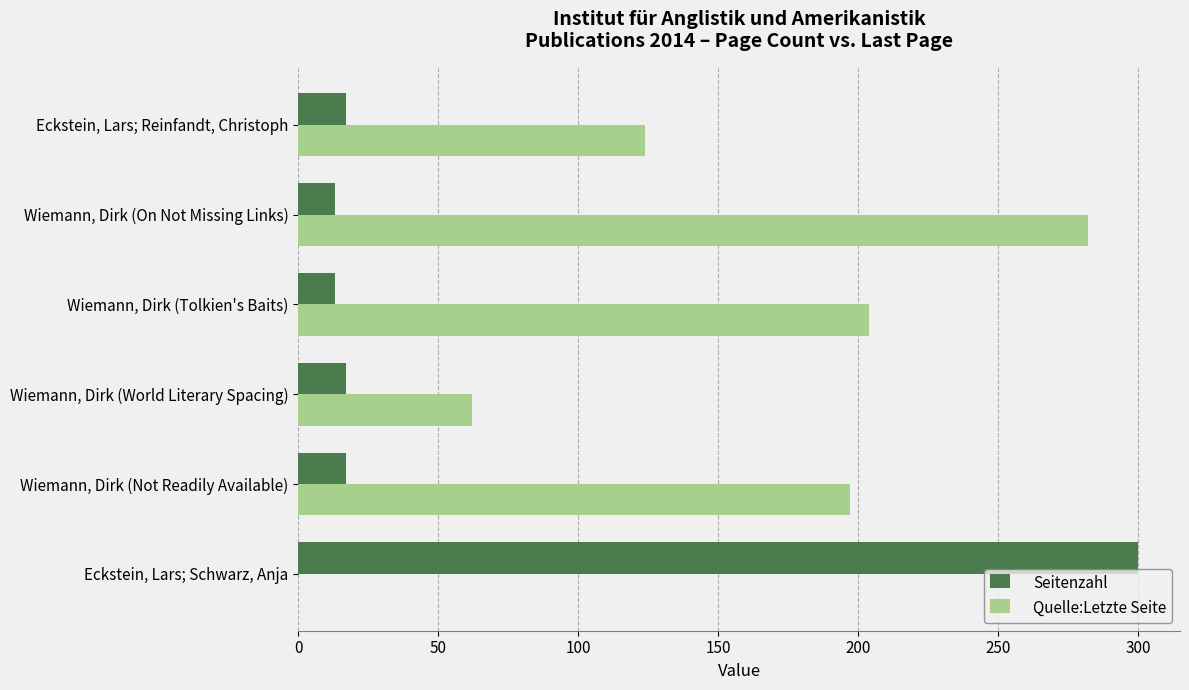

At which category does the chart reach its peak across all series?

Eckstein, Lars; Schwarz, Anja